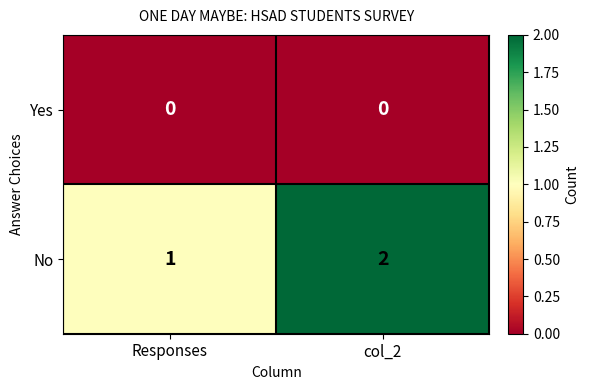

Rank the series by their average value, from highest to lowest.

No, Yes